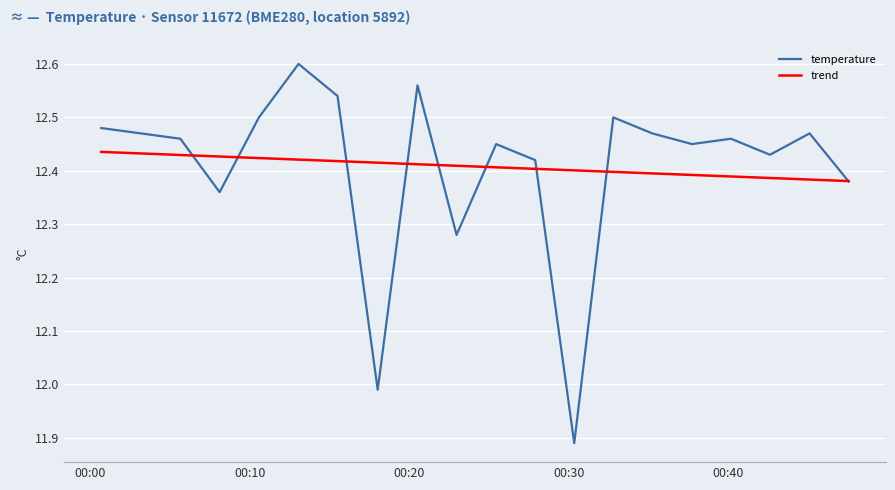

Which series has the widest spread of values?

temperature